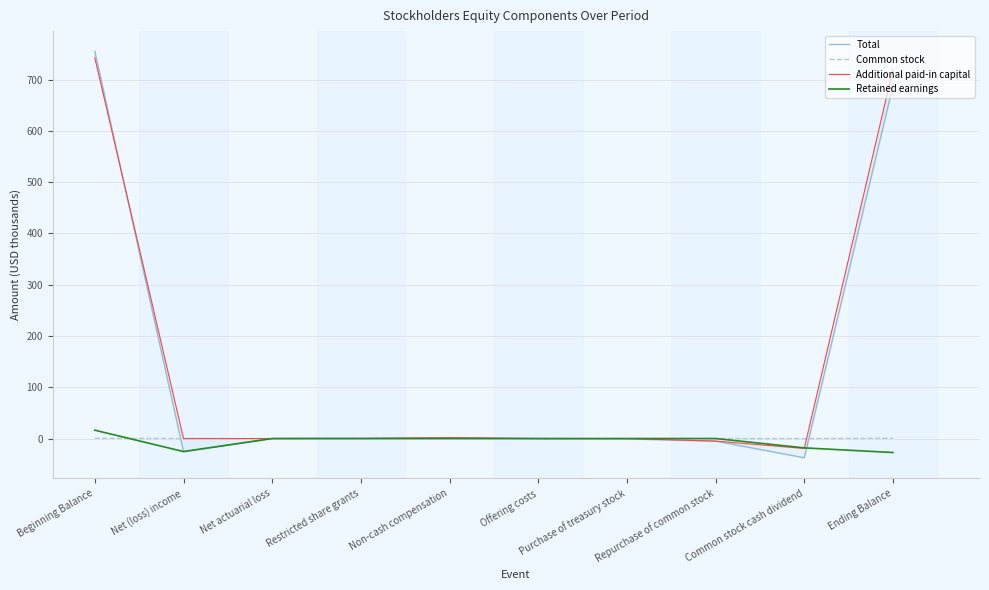

True or false: Retained earnings and Common stock cross at least once.

True